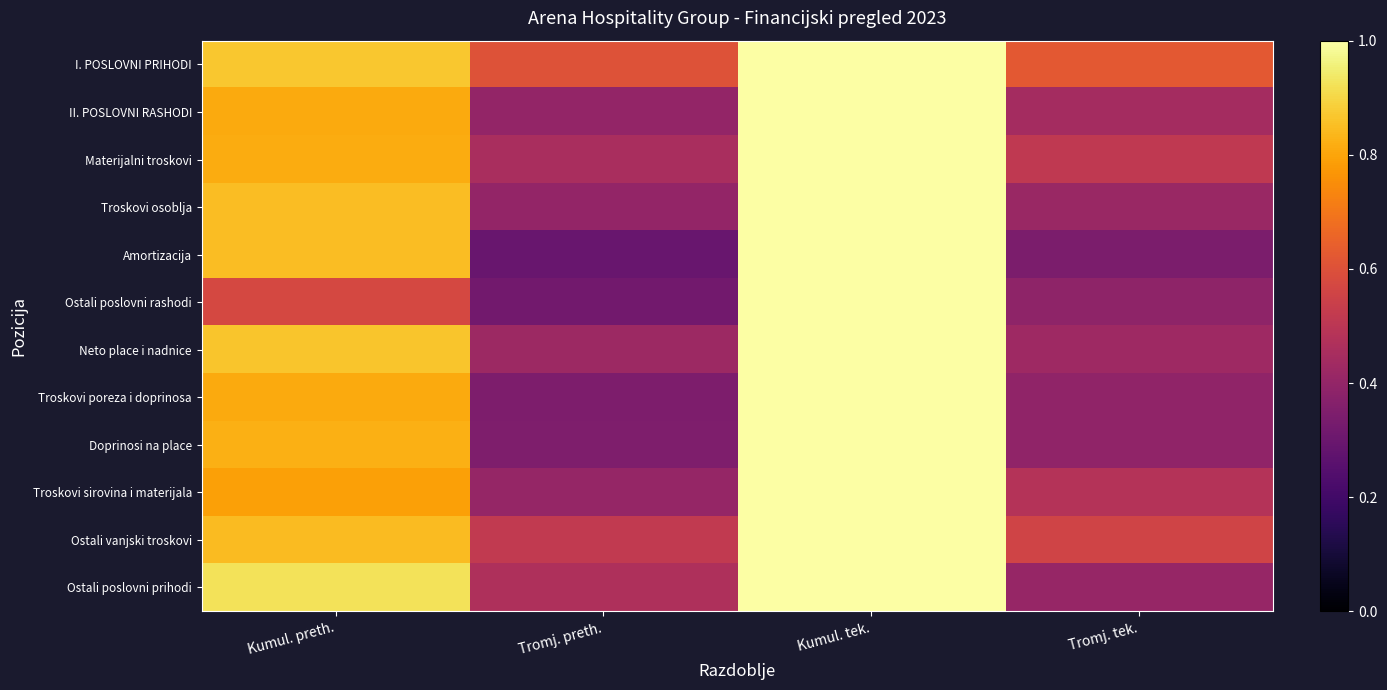

Which label corresponds to the smallest value in the chart?

Tromj. preth.